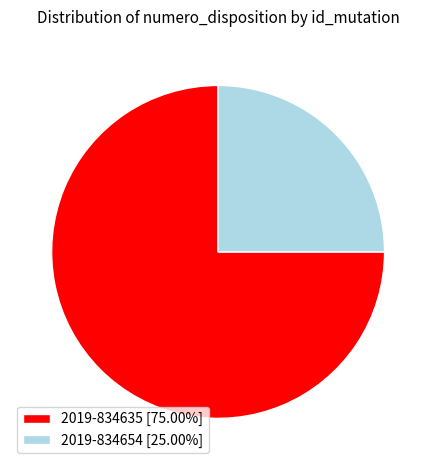

Combined, do 2019-834654 [25.00%] and 2019-834635 [75.00%] account for over 50%?

Yes